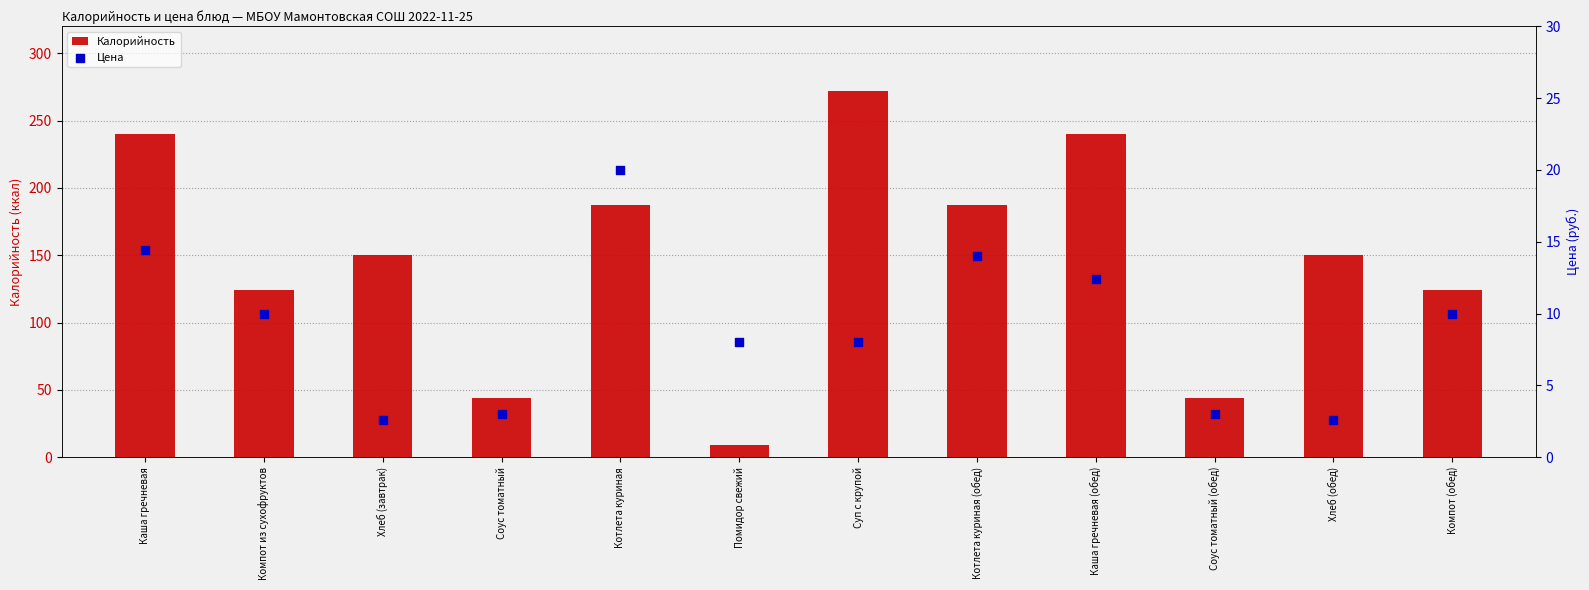

What are all the series names shown in the legend?

Калорийность, Цена